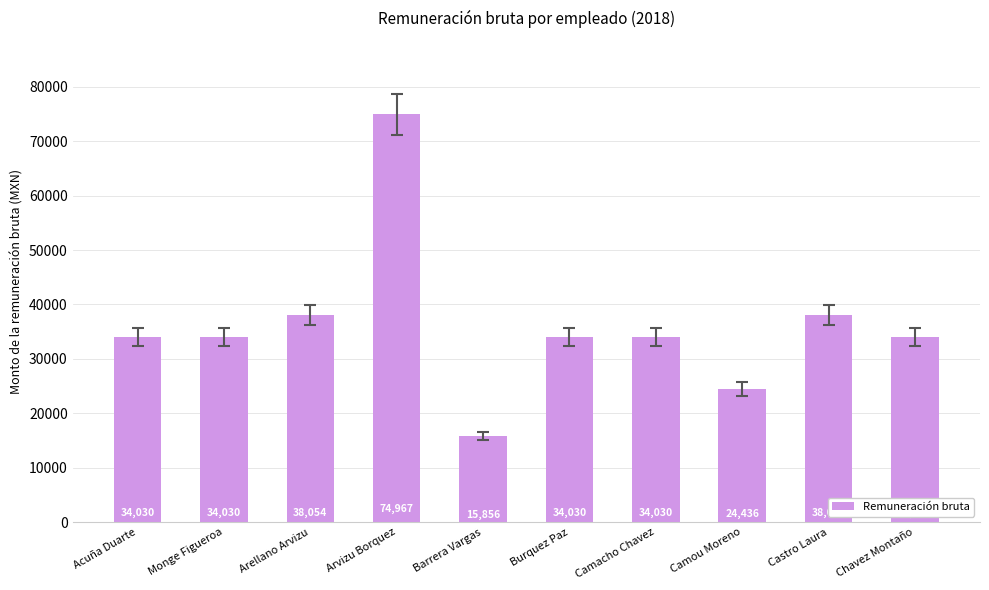

Does the chart contain stacked bars?

No